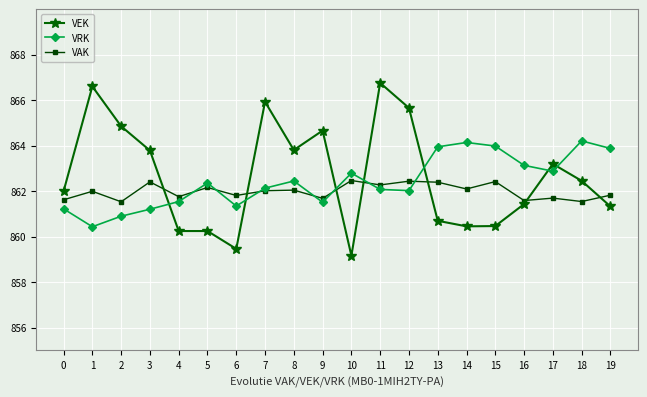

What is the minimum value shown in the chart?

859.2